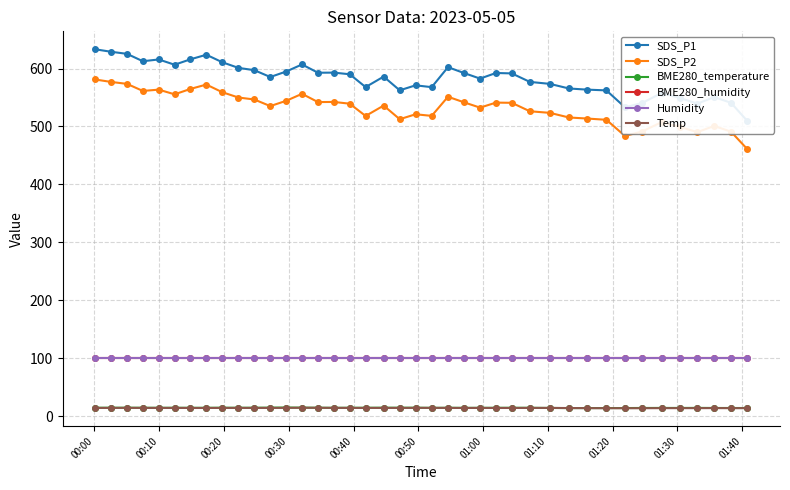

True or false: SDS_P2 and BME280_humidity cross at least once.

False